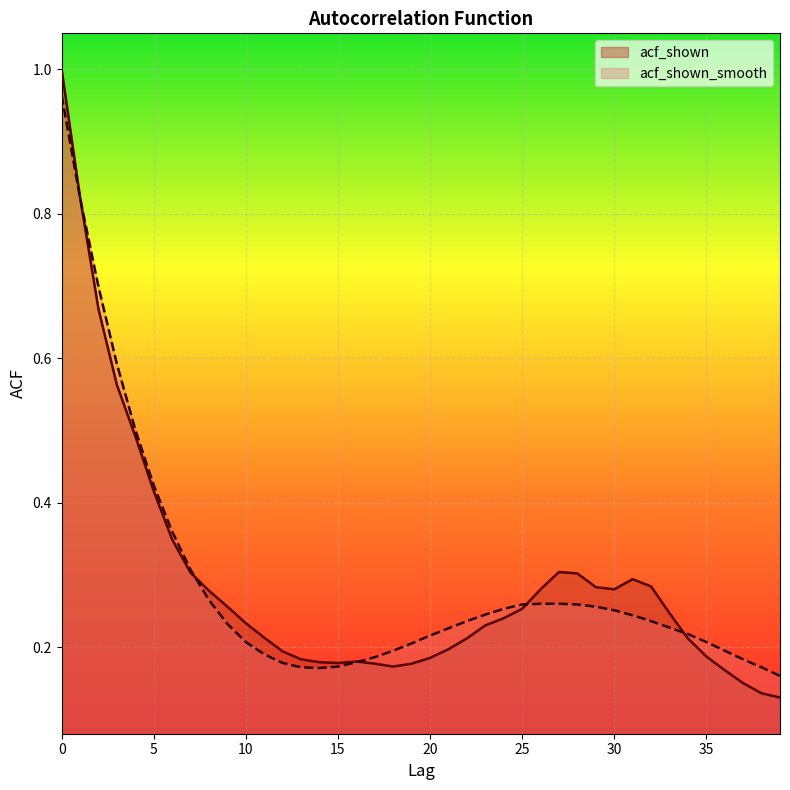

Which series changed the most between 21 and 24?

acf_shown